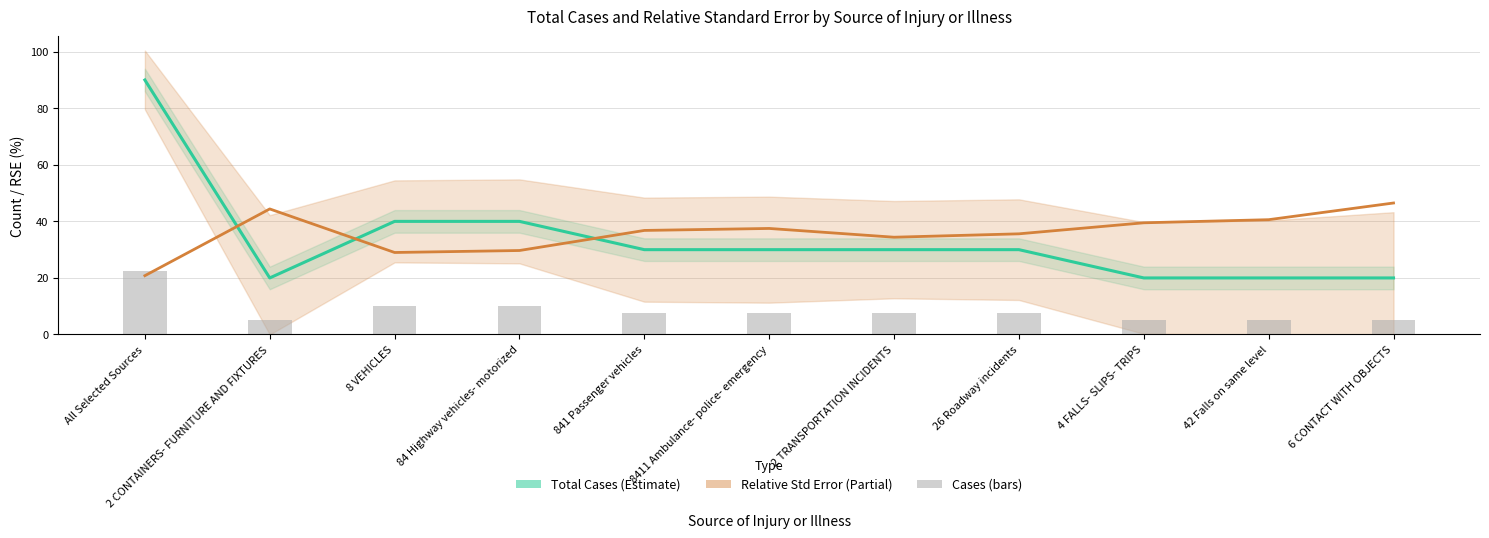

What is the average value of the Total Cases series?

33.6